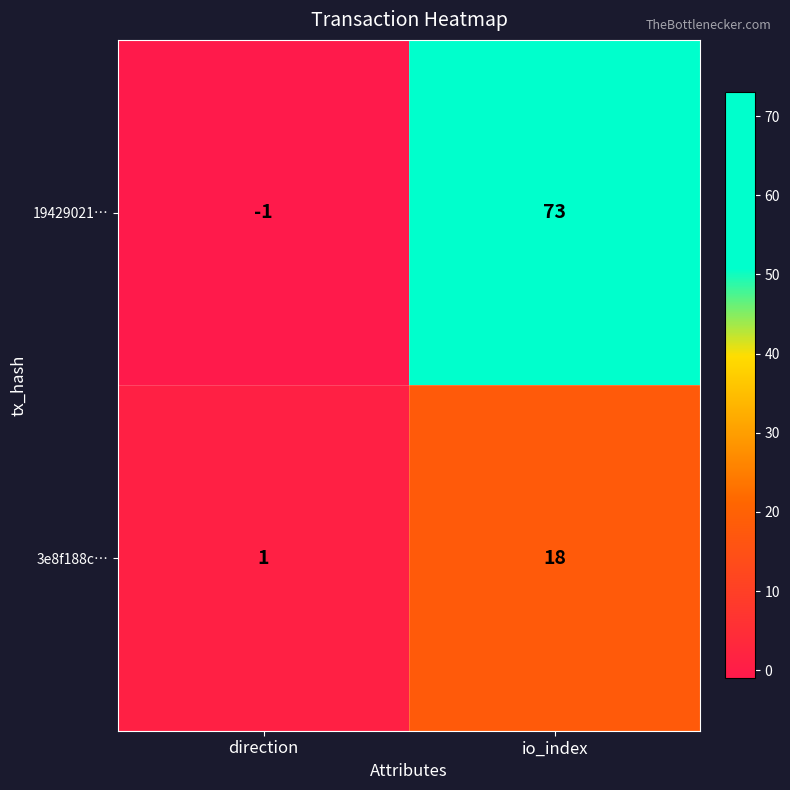

Reading right to left, transcribe all the data shown in this chart.

19429021…: io_index=73	direction=-1
3e8f188c…: io_index=18	direction=1